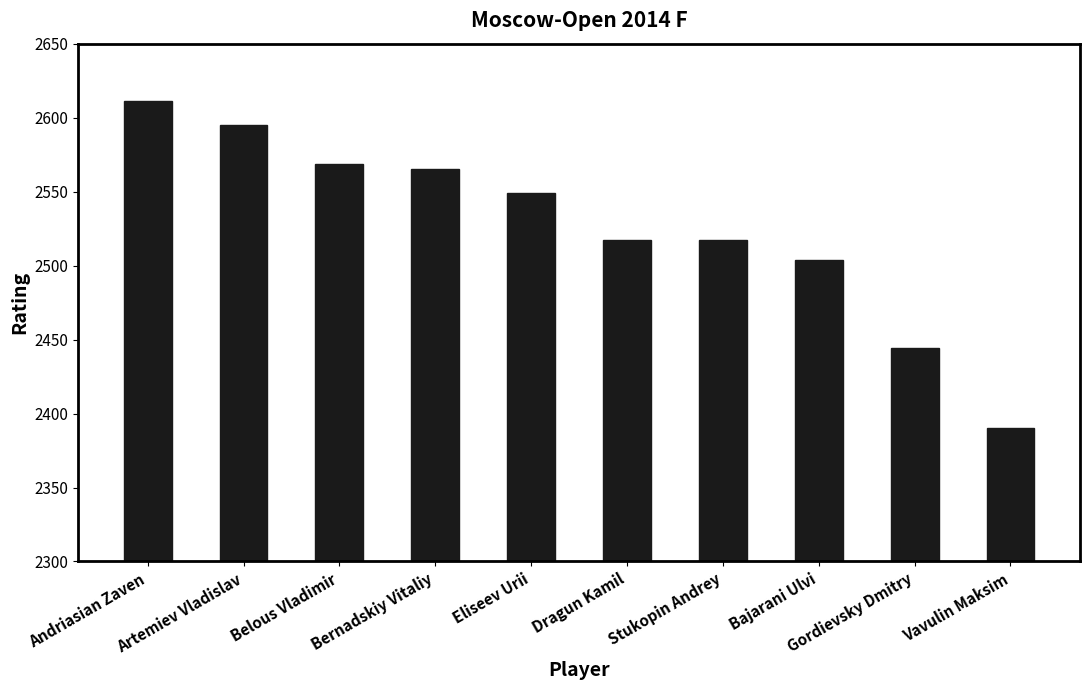

At which label is the value closest to 2500?

Bajarani Ulvi